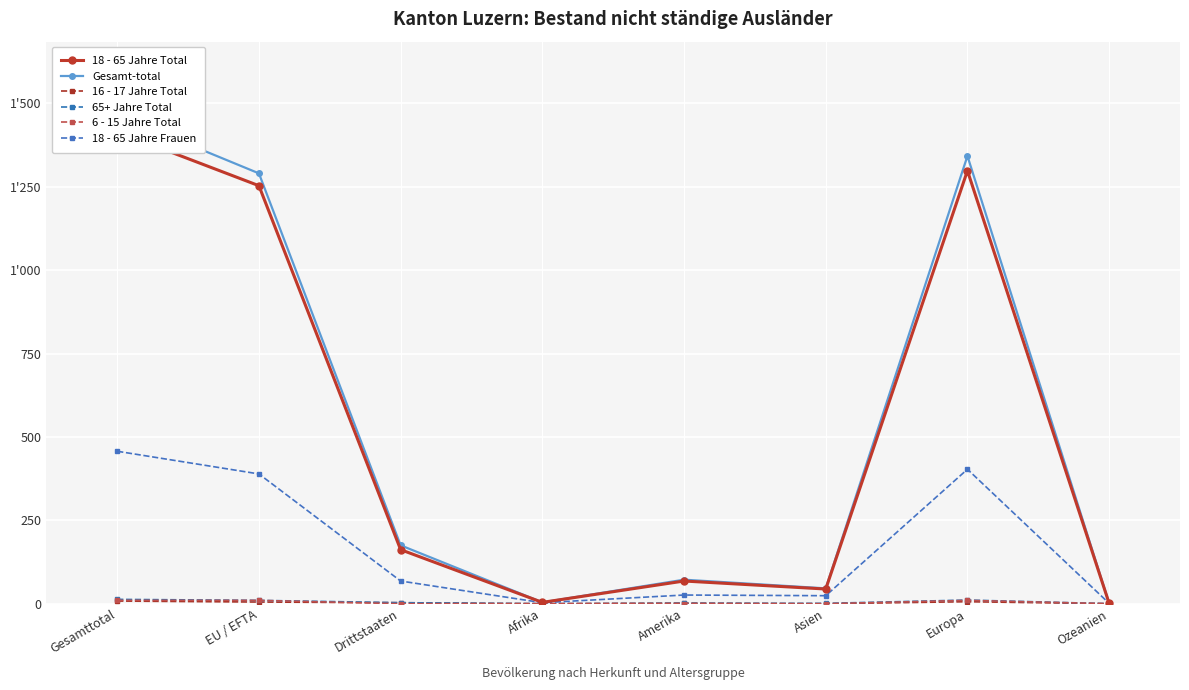

Reading left to right, what are all the values shown in this chart?

18 - 65 Jahre Total: 1415	1253	162	4	68	44	1298	1
Gesamt-total: 1465	1290	175	4	72	46	1342	1
16 - 17 Jahre Total: 8	5	3	0	2	0	6	0
65+ Jahre Total: 13	10	3	0	1	1	11	0
6 - 15 Jahre Total: 10	10	0	0	0	0	10	0
18 - 65 Jahre Frauen: 457	389	68	3	26	24	403	1